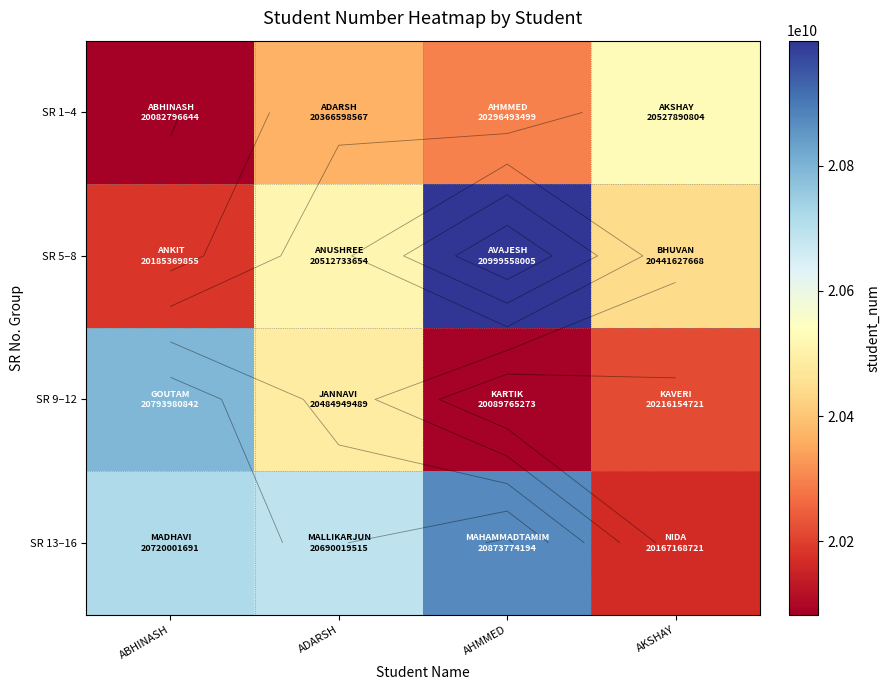

What is the average value of the SR 5–8 series?

20534822296